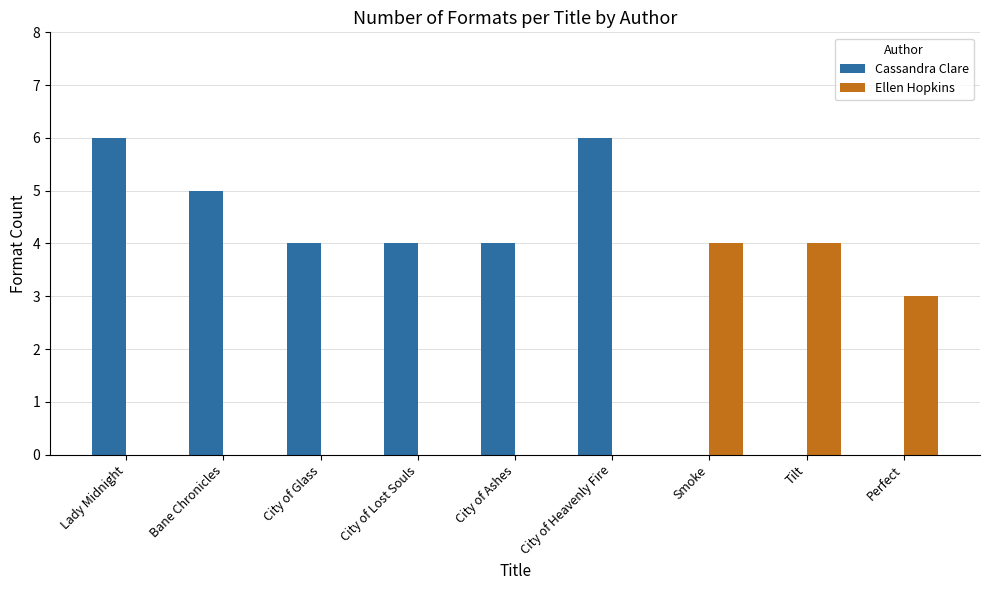

Reading left to right, what are all the values shown in this chart?

Cassandra Clare: 6	5	4	4	4	6	0	0	0
Ellen Hopkins: 0	0	0	0	0	0	4	4	3